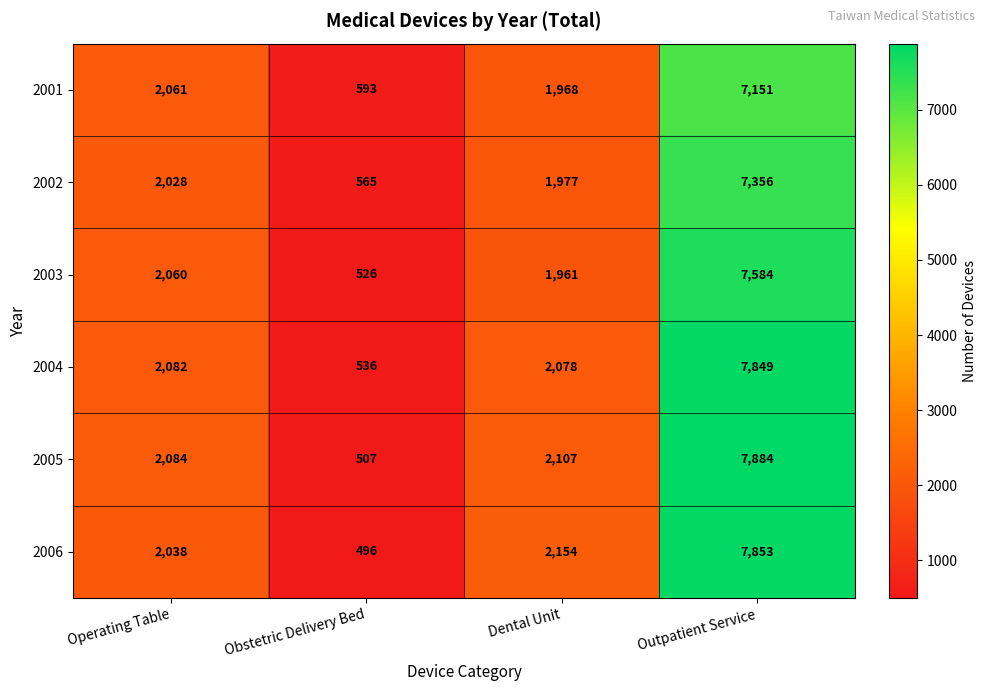

At which category is the sum across all series the highest?

Outpatient Service